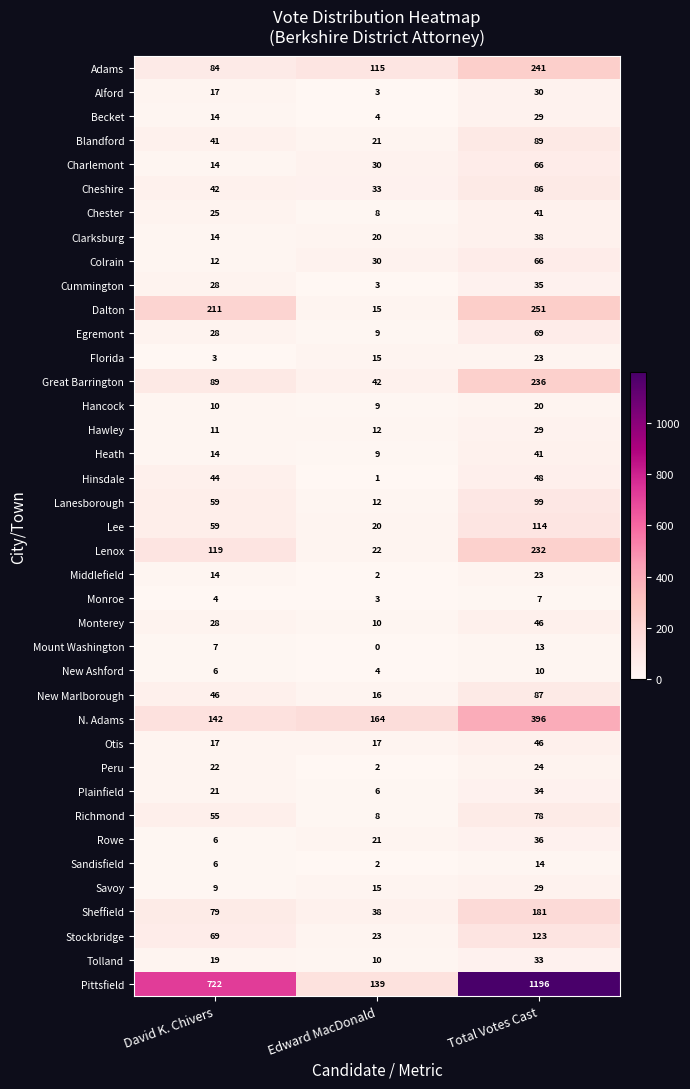

Is the value of Lenox at Total Votes Cast greater than the value of Great Barrington at Total Votes Cast?

No